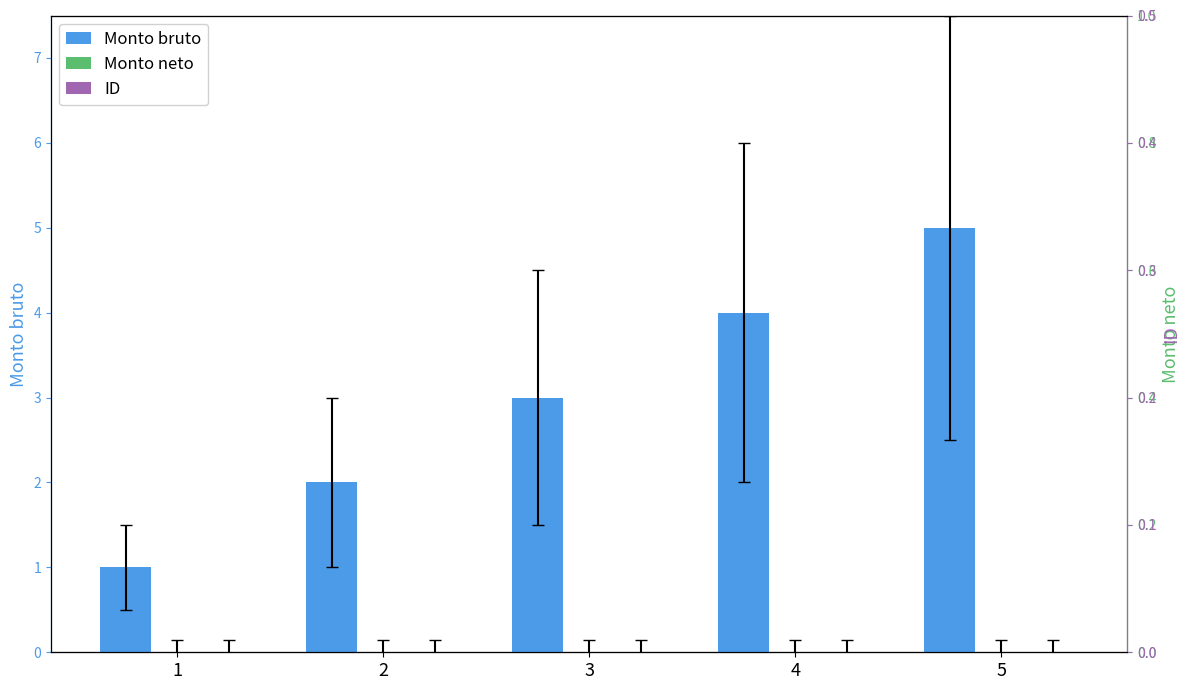

Is it true that Monto neto equals 0 at 4?

True